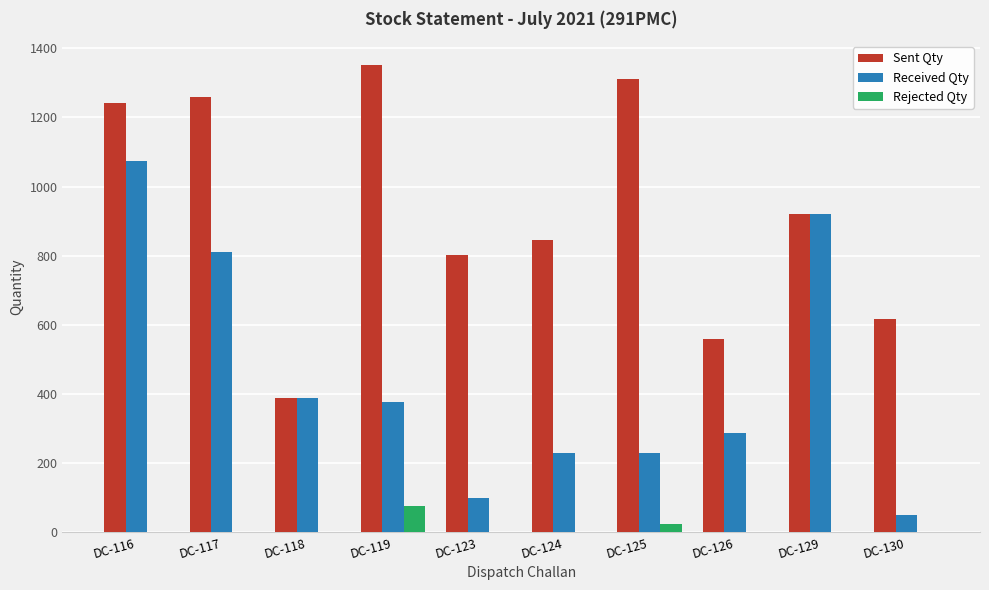

What is the maximum value for Sent Qty?

1353